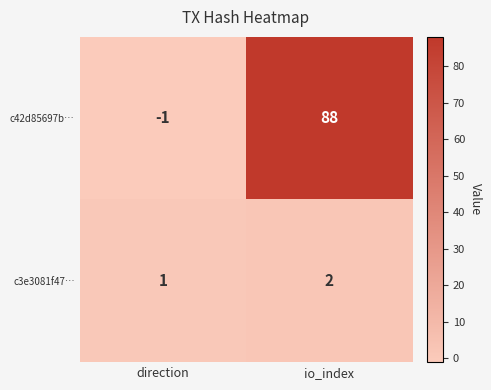

List the series in order of their peak value, lowest first.

c3e3081f47…, c42d85697b…